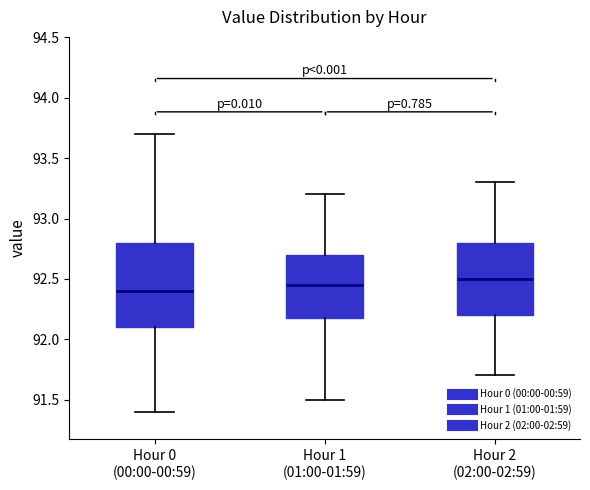

Which box is the tallest, from its lower edge to its upper edge?

Hour 0 (00:00-00:59)